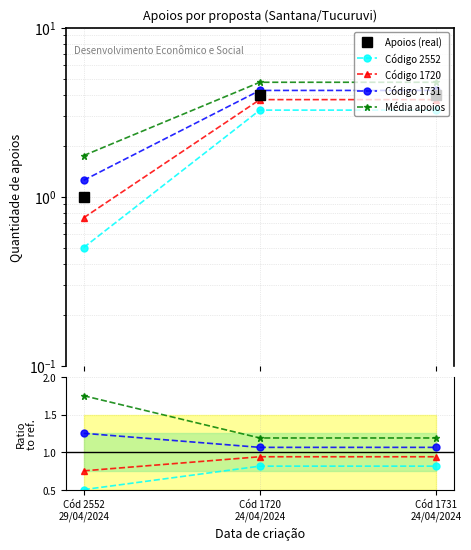

How many Código 2552 values are between 0 and 1?

3